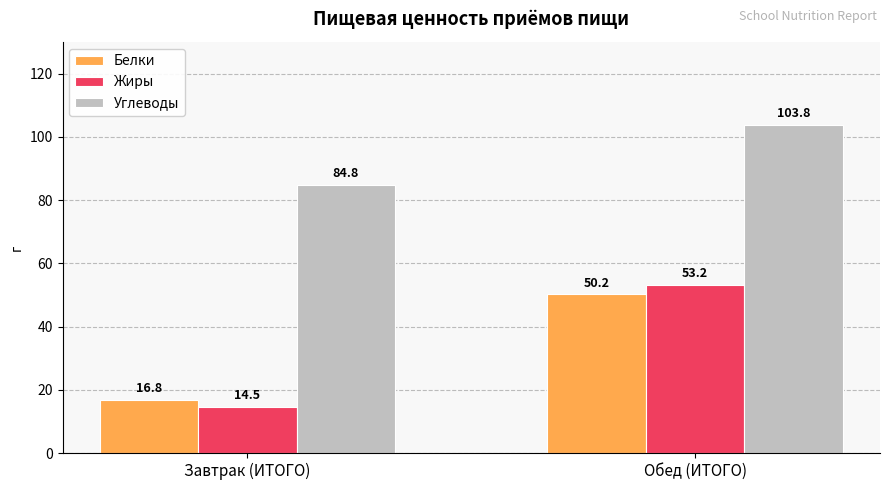

What are all the series names shown in the legend?

Белки, Жиры, Углеводы